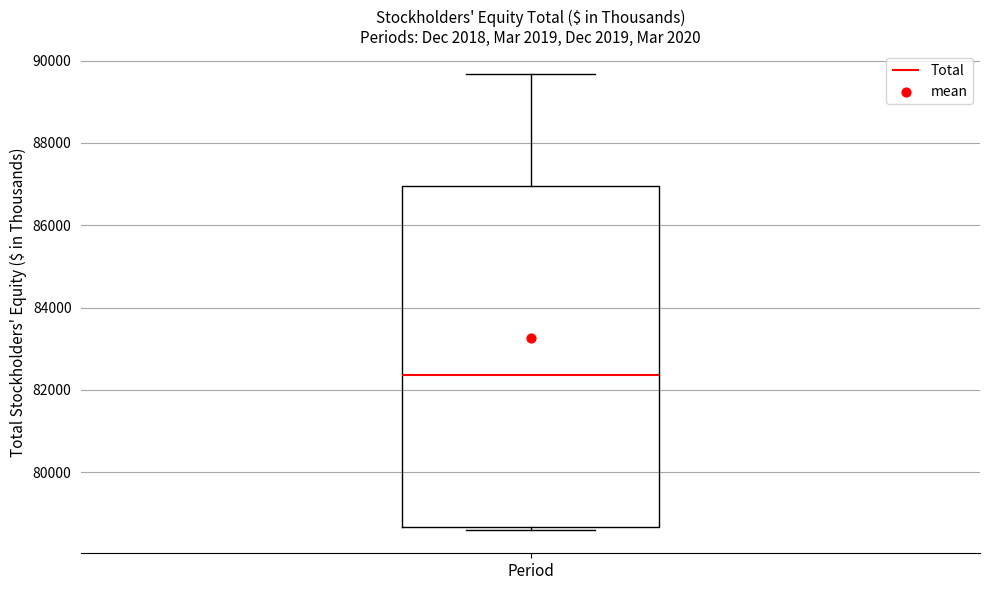

Read this box plot against the y-axis: the position of the median line, the range covered by the box, and the ends of both whiskers. The values are not printed on the chart, so give them approximately, as read against the axis.

median 82400, box 78600 to 87000, whiskers 78600 (just below the box's lower edge) to 89600